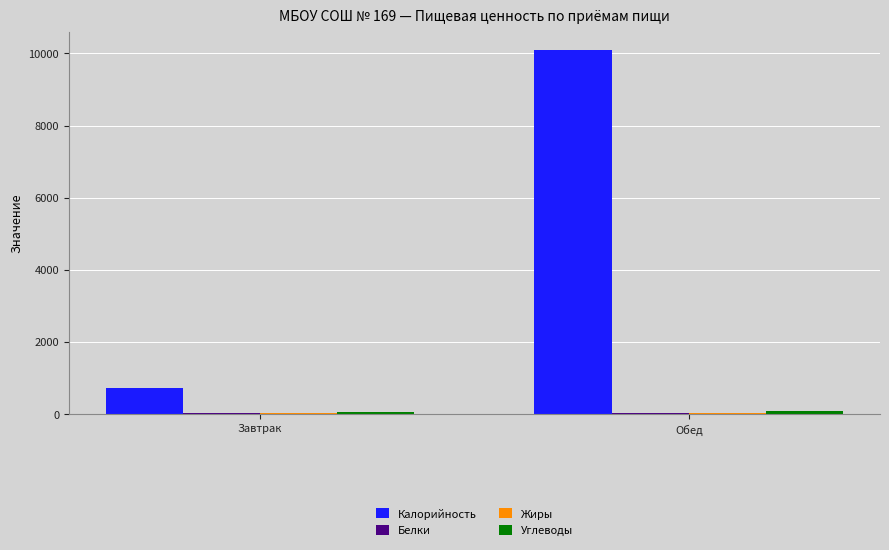

True or false: Калорийность has a value of 10100.5 at Обед.

True